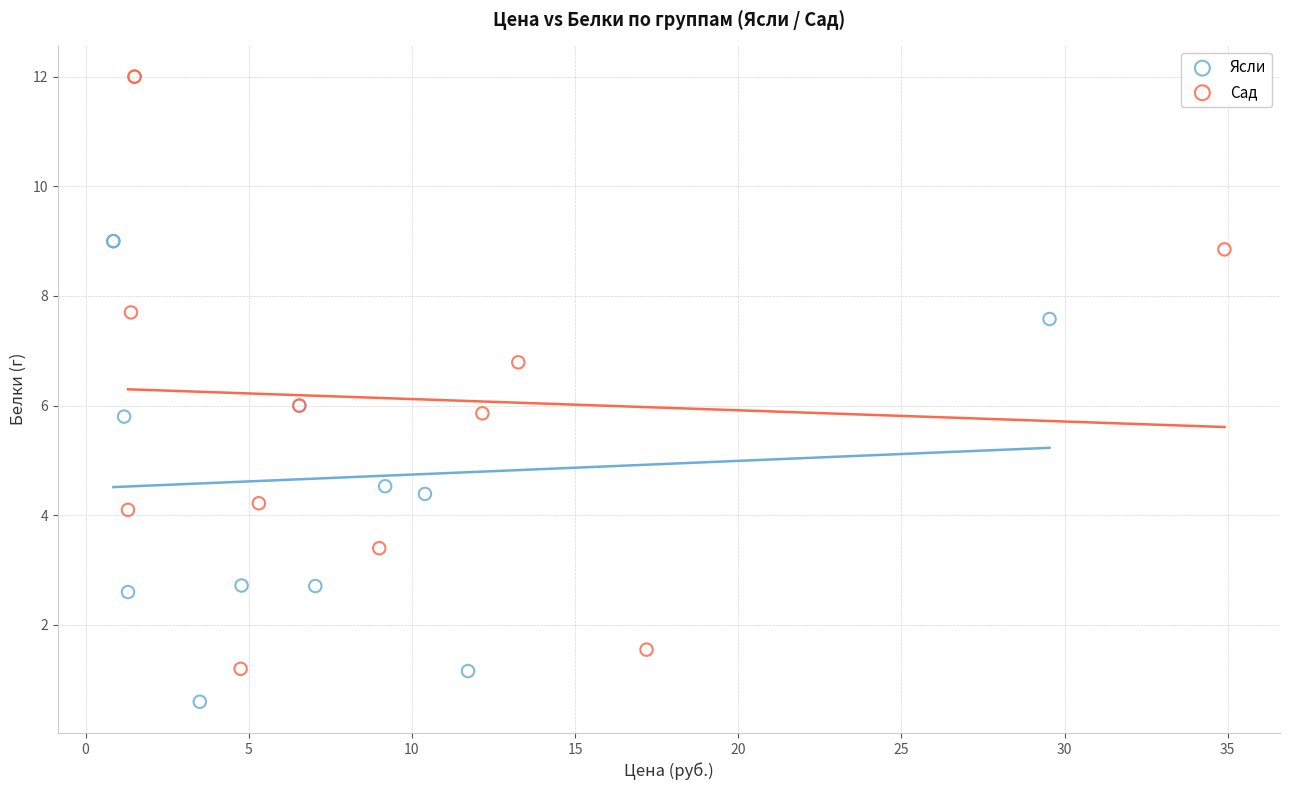

Which series contains the highest Y value?

Сад